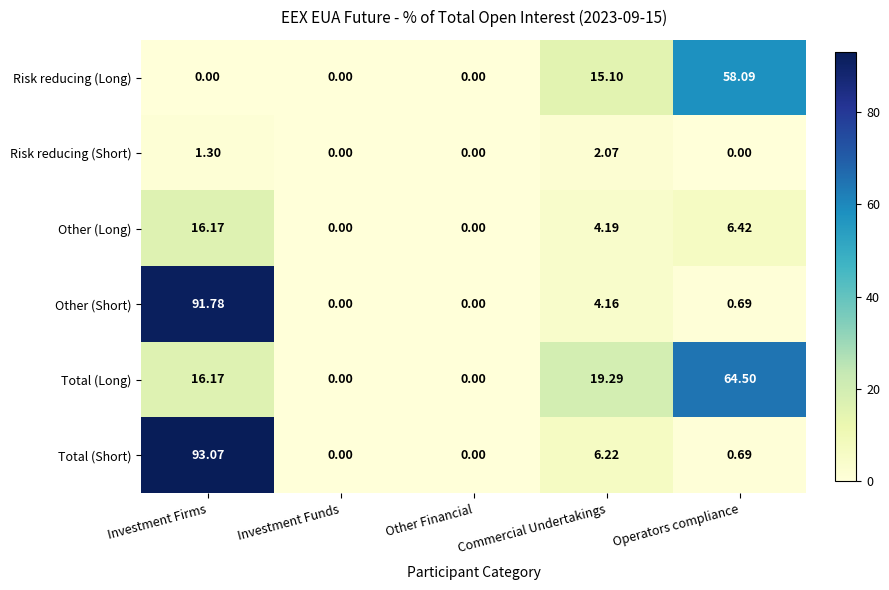

Is the value of Risk reducing (Short) at Commercial Undertakings greater than the value of Risk reducing (Long) at Operators compliance?

No